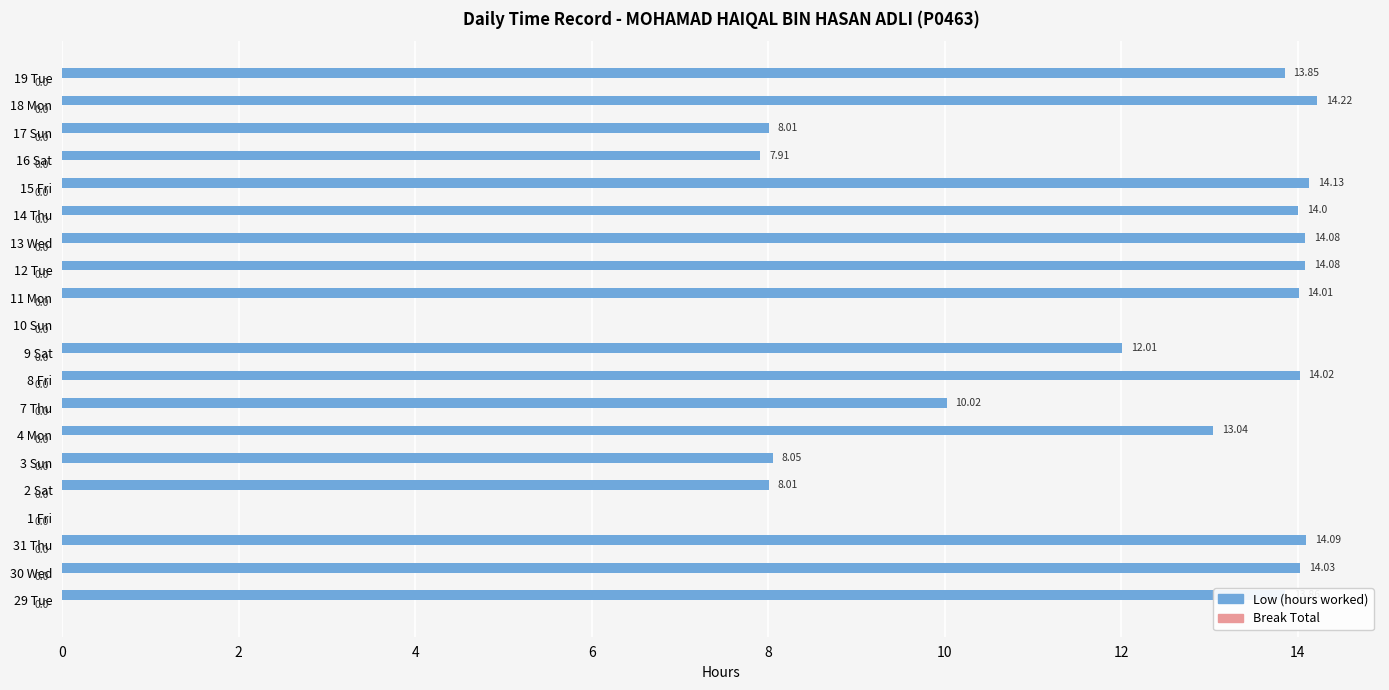

What is the ratio of the value at 9 Sat to the value at 19 Tue?

0.9